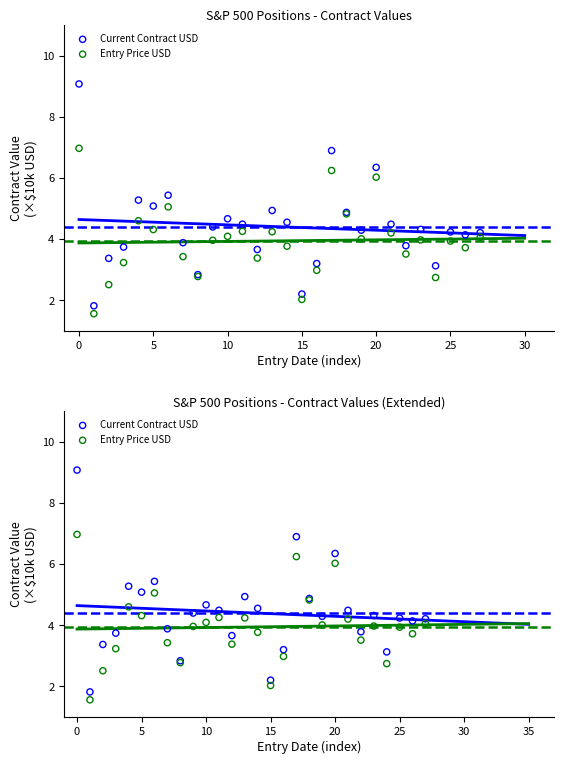

Which series has the largest total across all categories?

Current Contract USD